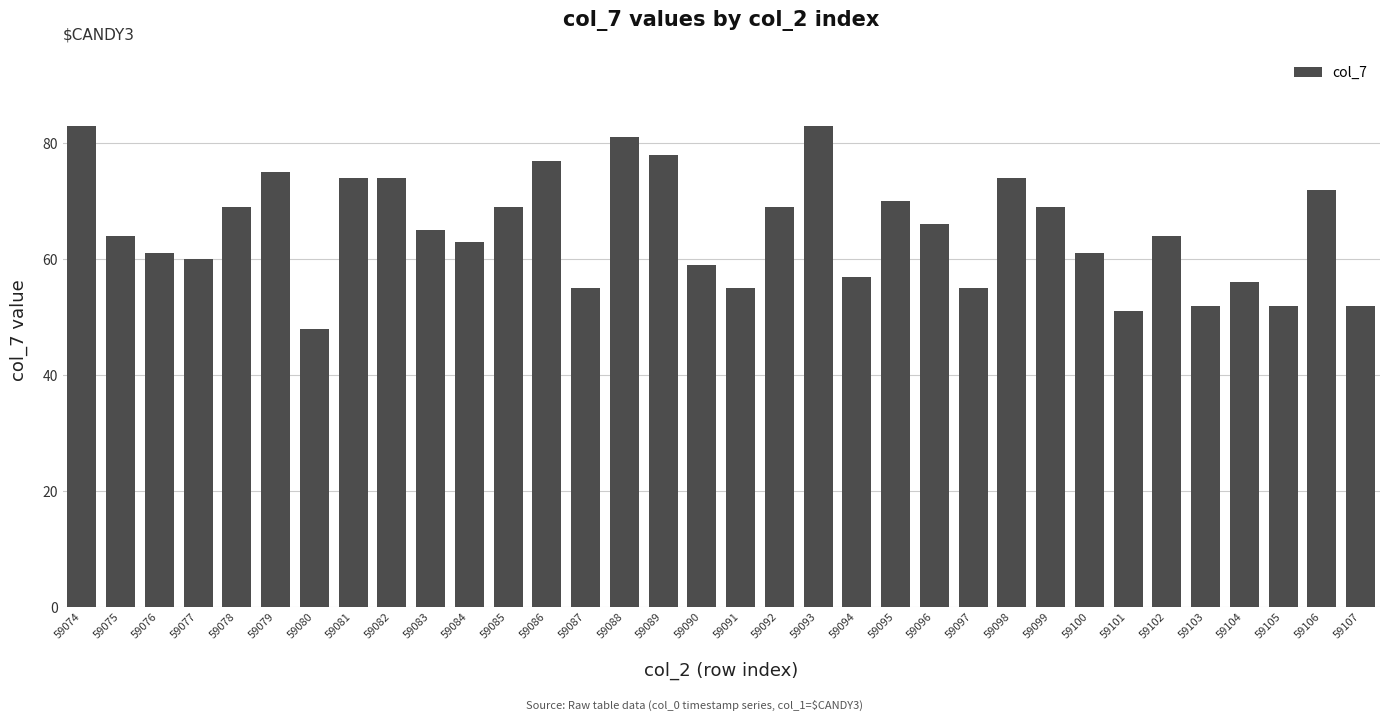

Between 59079 and 59087, which is larger?

59079